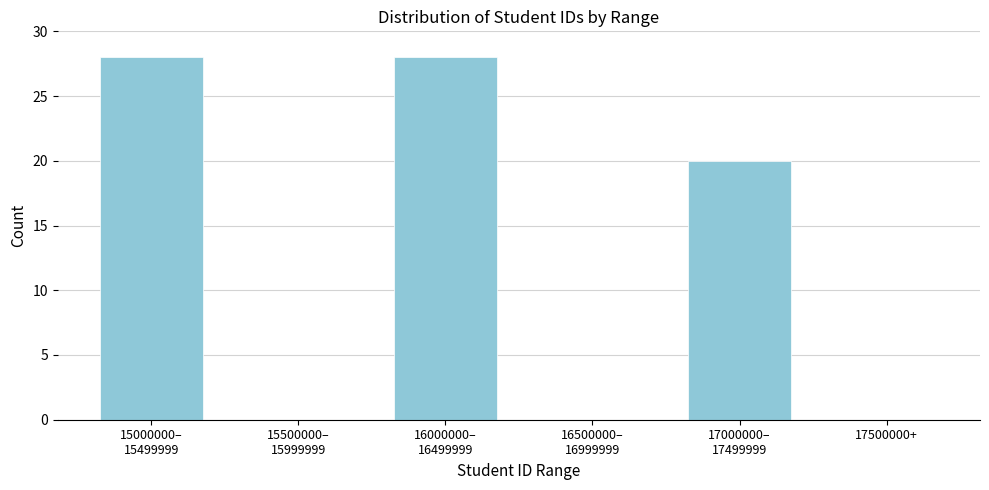

What is the maximum value shown in the chart?

28